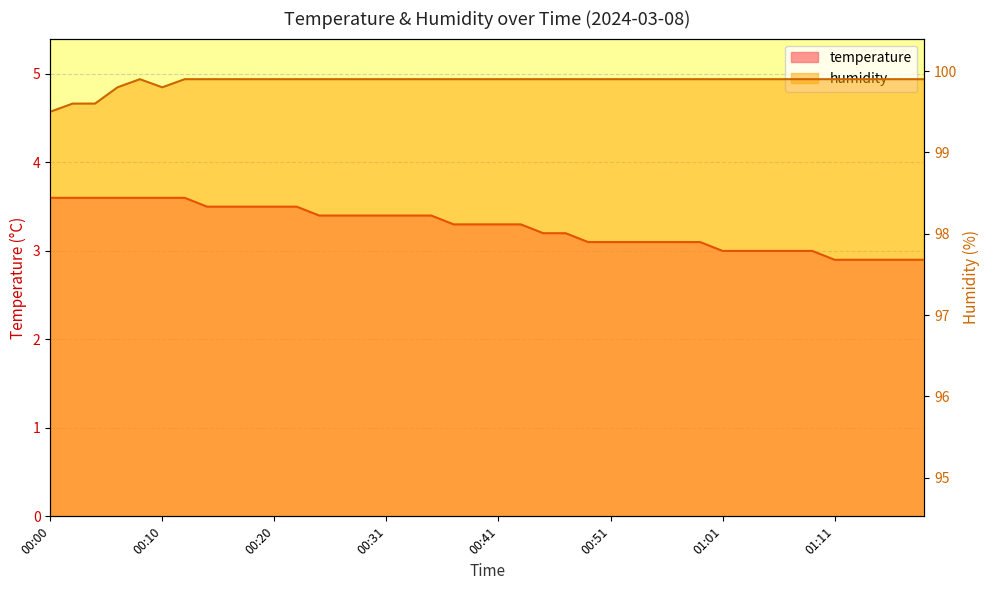

How many lines are shown in the chart?

2